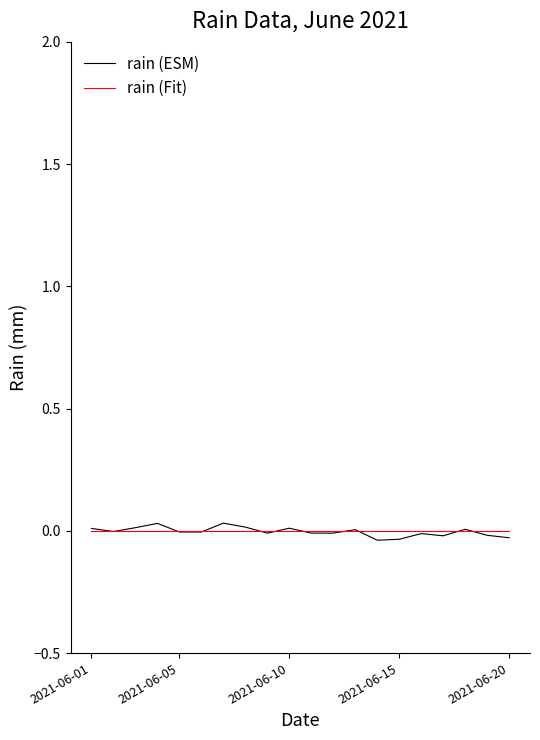

Which series has the widest spread of values?

rain (ESM)